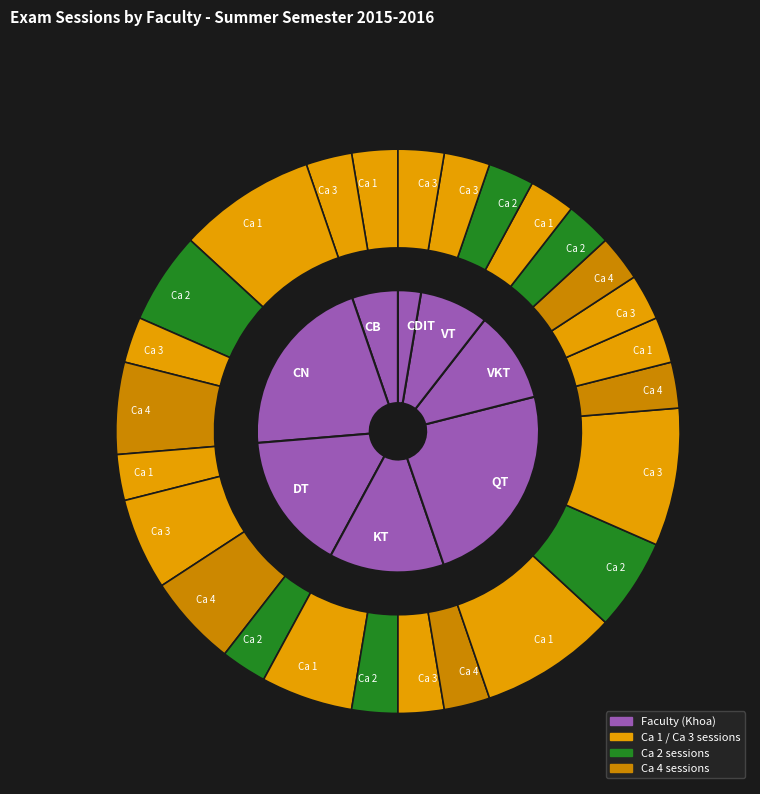

What portion of the pie excludes VT?

92.1%